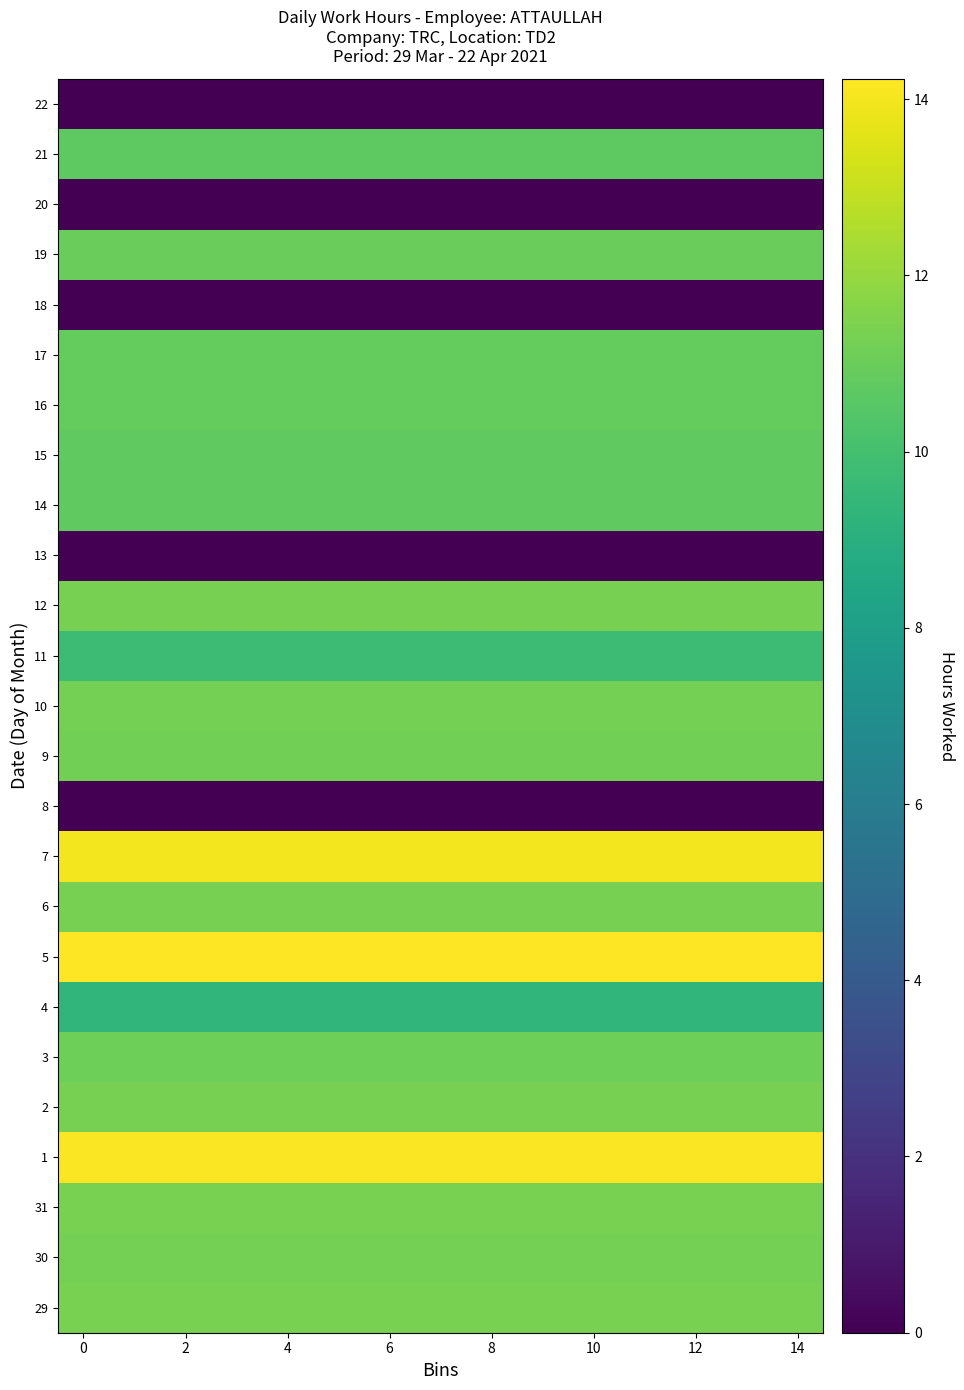

Rank the series by their maximum value, from lowest to highest.

8, 13, 18, 20, 22, 4, 11, 21, 15, 14, 17, 16, 19, 3, 9, 30, 10, 12, 6, 2, 29, 31, 7, 1, 5